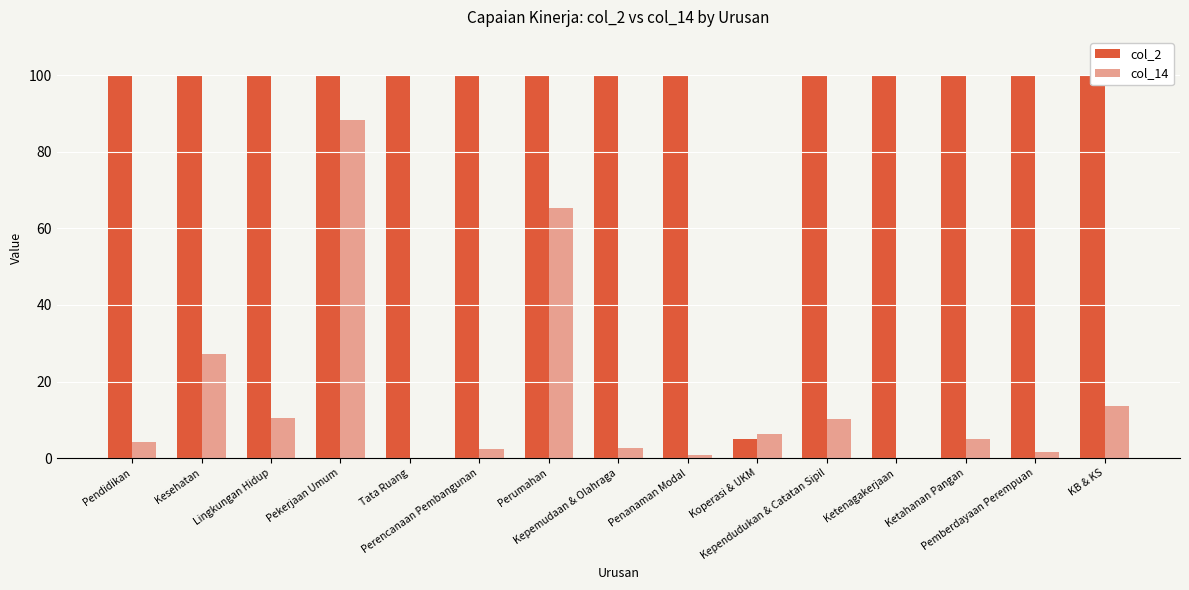

Which label corresponds to the largest value in the chart?

Pendidikan